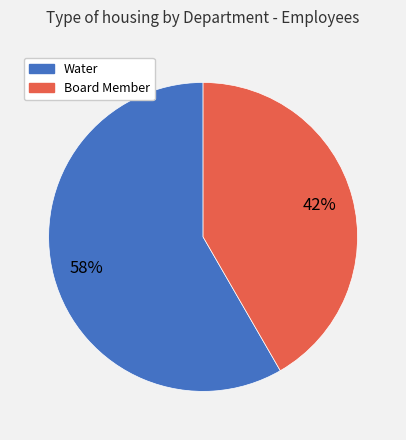

Do Water and Board Member together represent more than half of the pie?

Yes